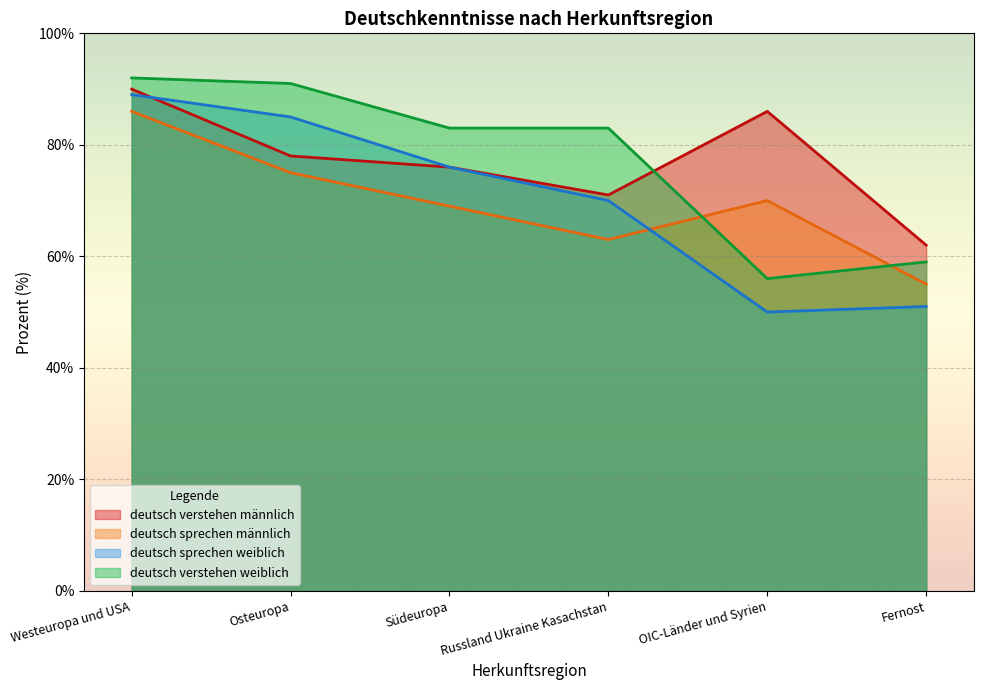

True or false: deutsch verstehen weiblich has more than 1 interior local peaks.

False